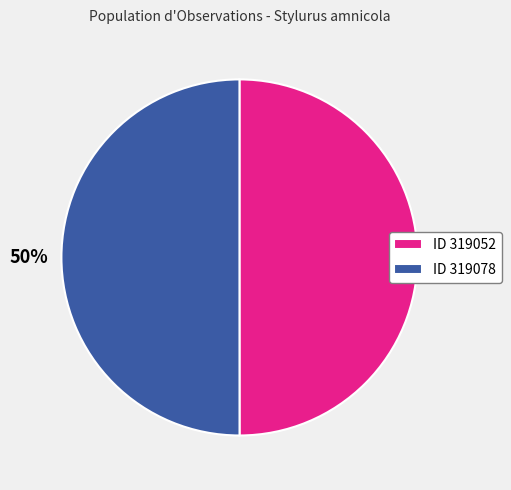

Is the sum of ID 319078 and ID 319052 greater than half?

Yes